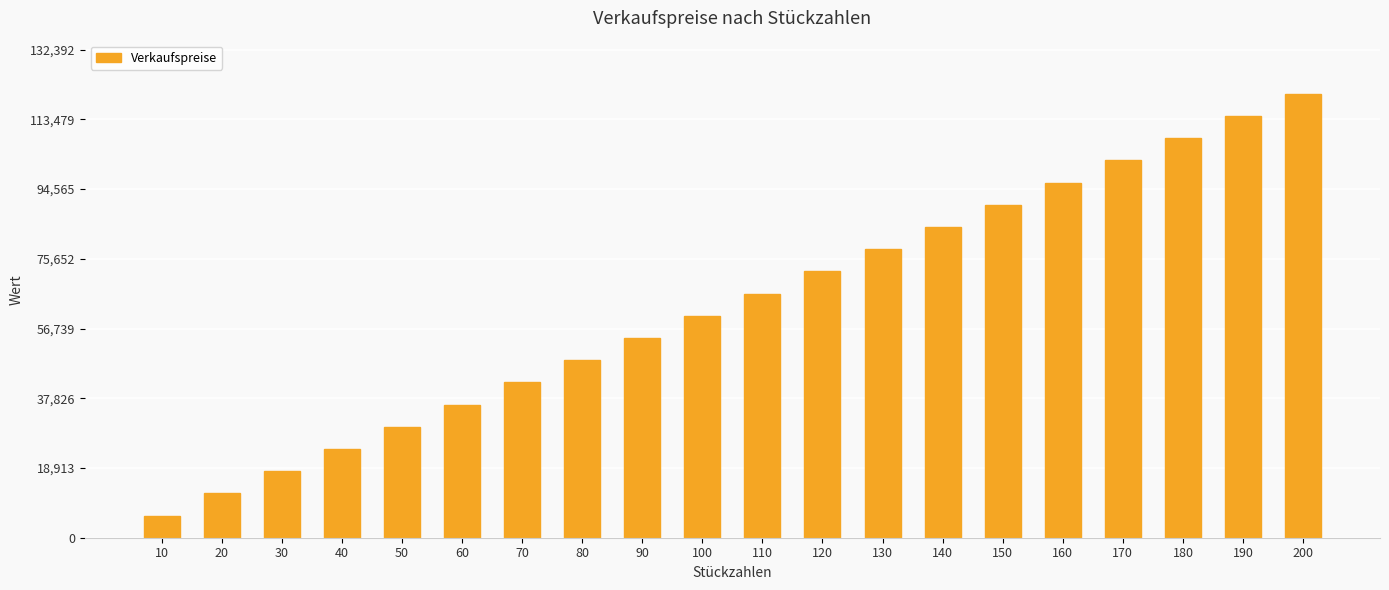

The value at 190 is 114338.8. True or false?

True